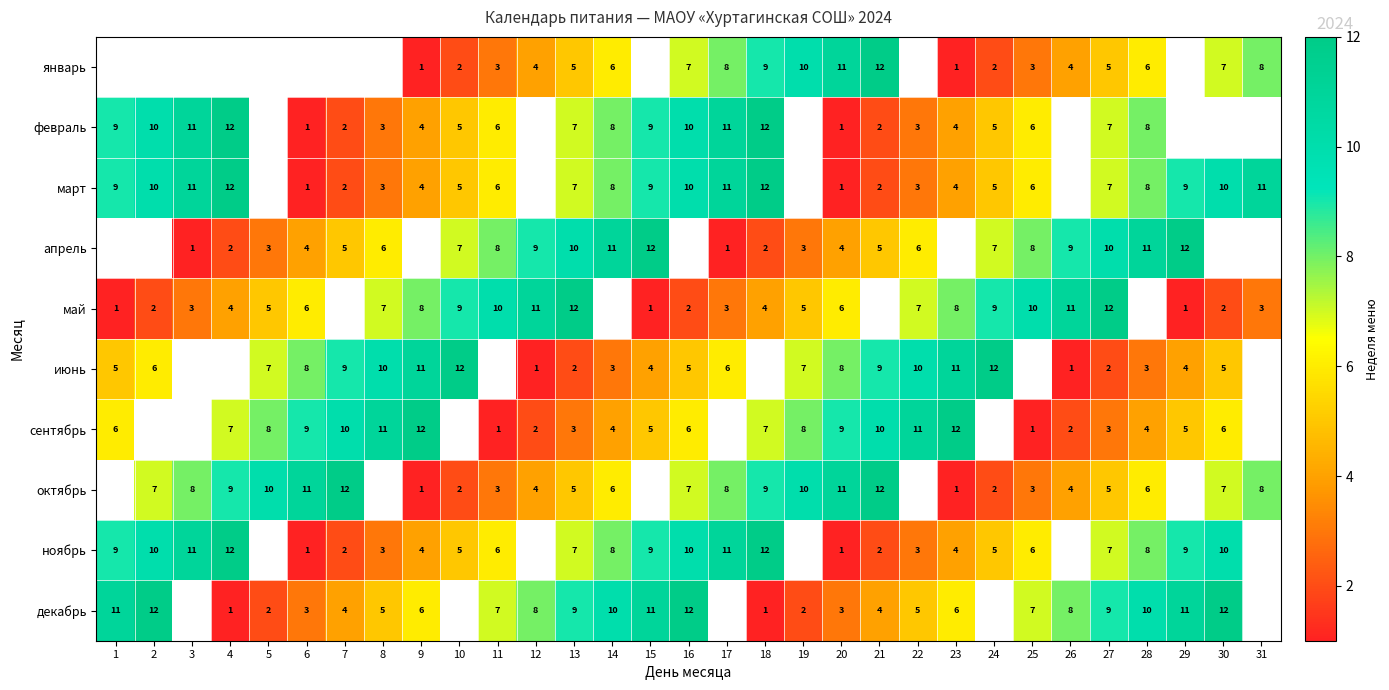

The value of апрель at 27 is 10. True or false?

True